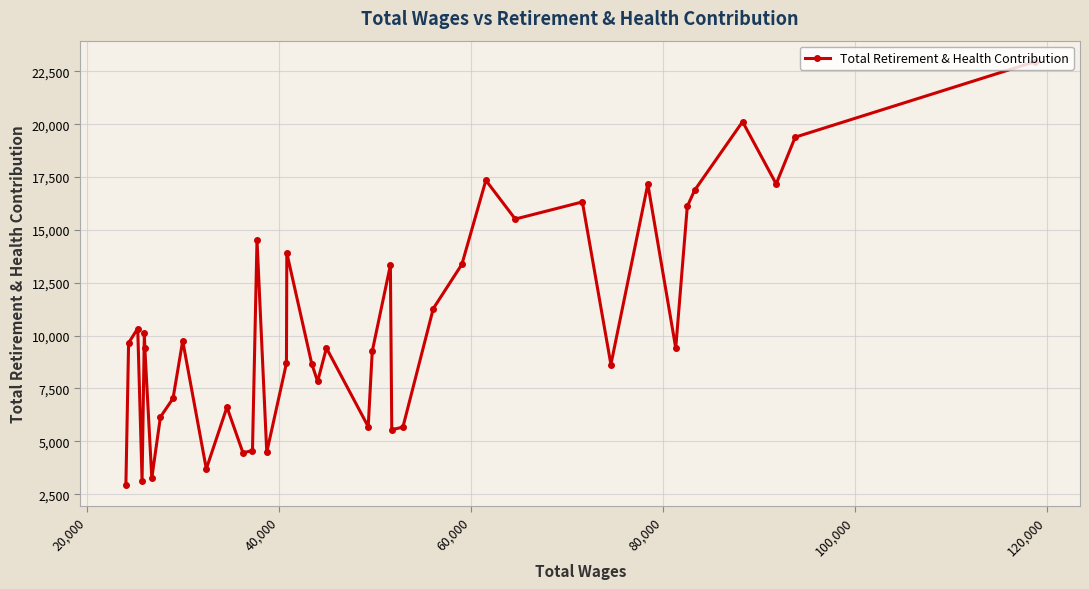

What is the greatest value displayed?

22955